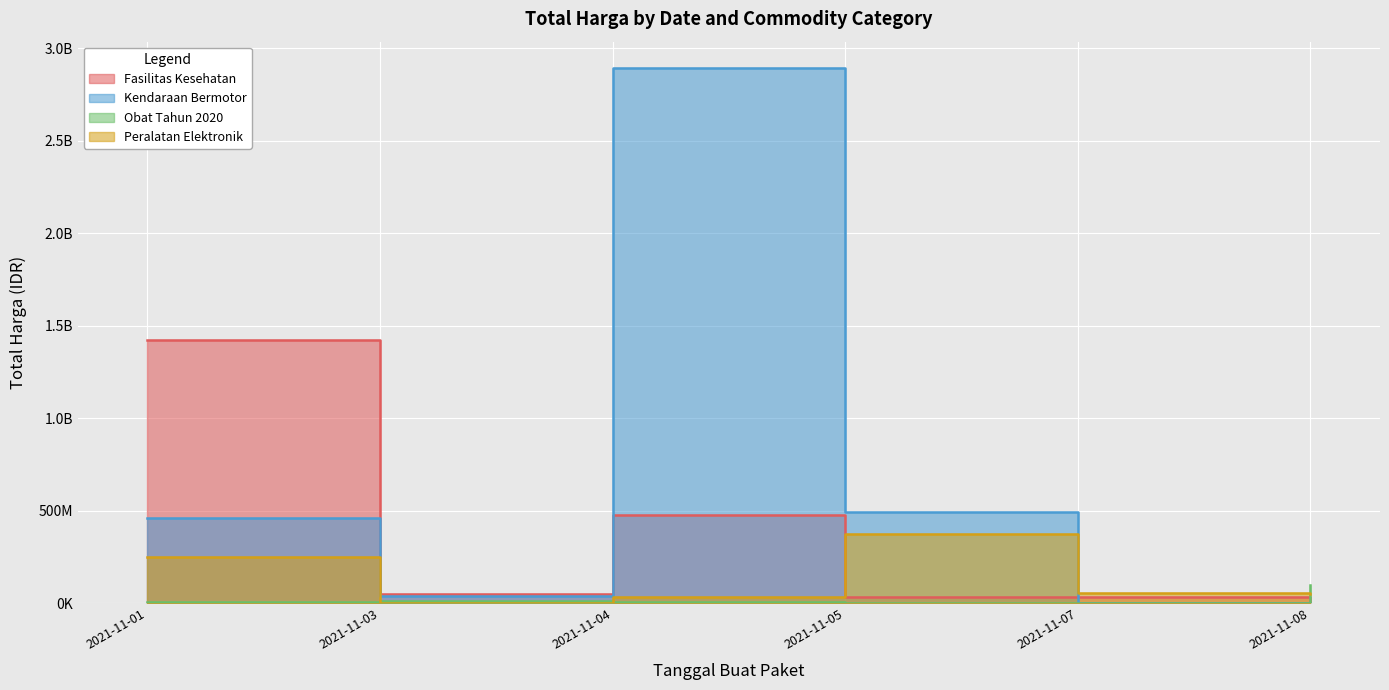

How many lines are shown in the chart?

4